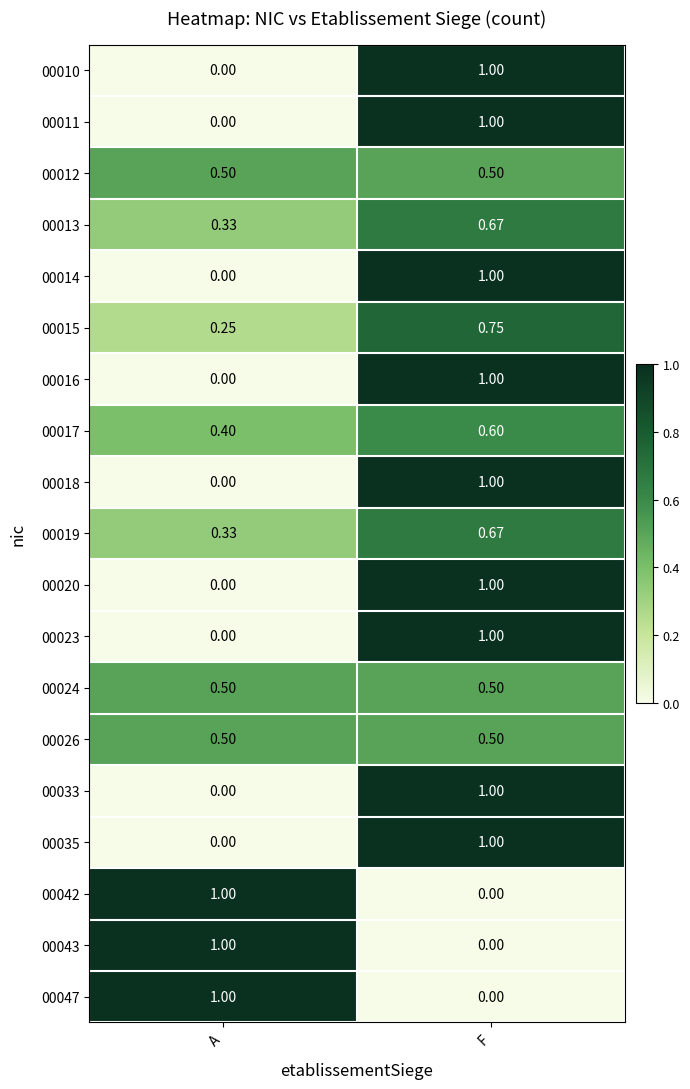

List the labels in order of 00010 value, smallest first.

A, F